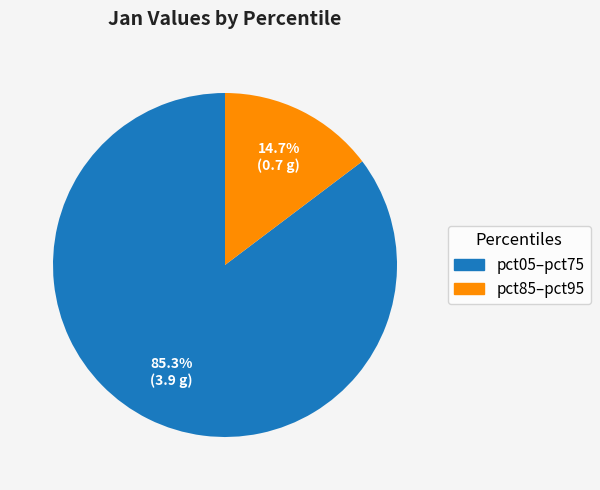

Is there any slice that represents more than half of the pie?

Yes